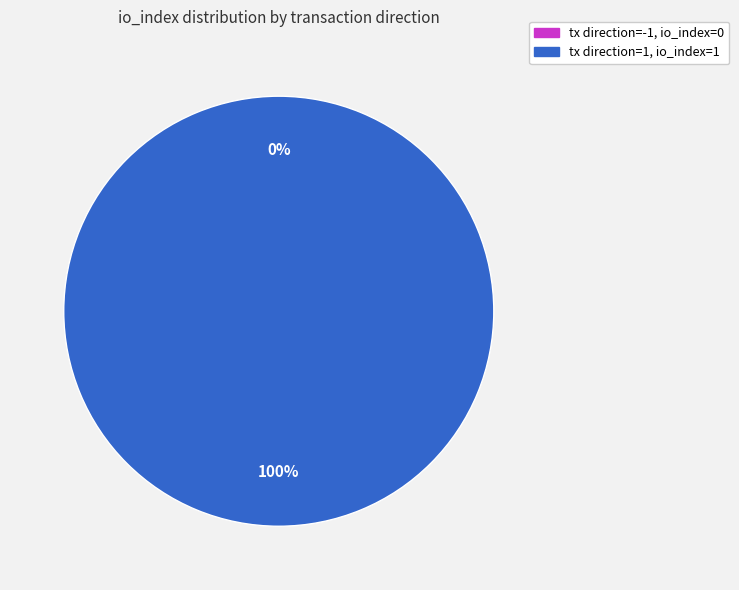

Count the number of slices in the pie.

2